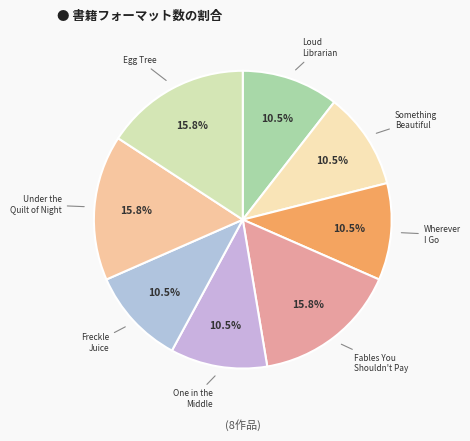

Count the number of slices in the pie.

8